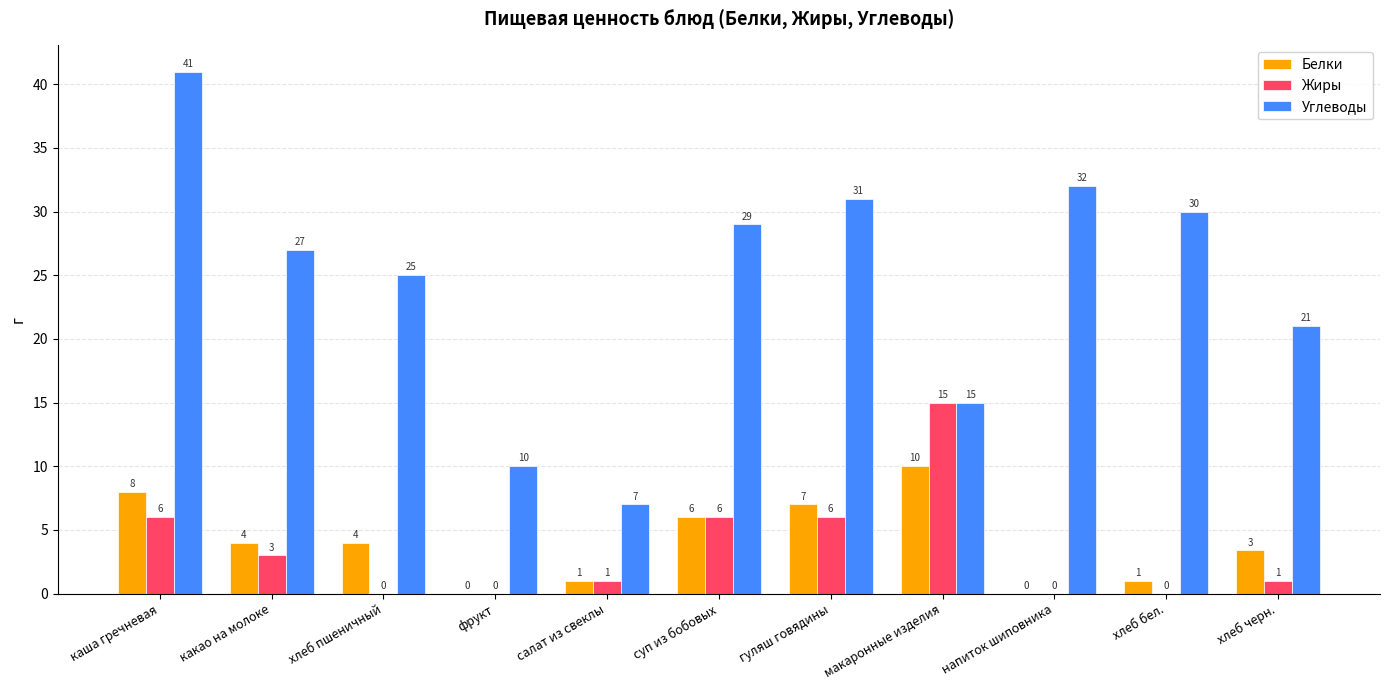

Which series changed the most between какао на молоке and суп из бобовых?

Жиры